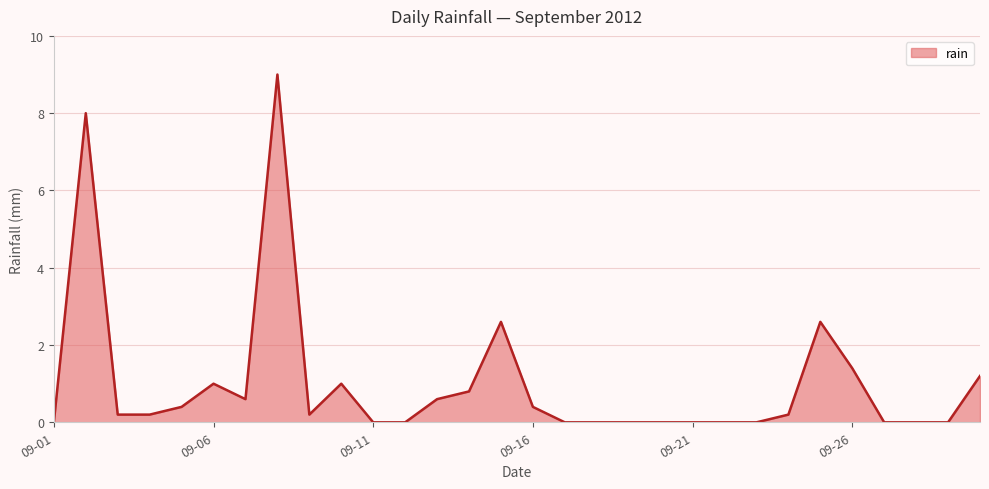

What is the difference between the maximum and minimum values?

9.0